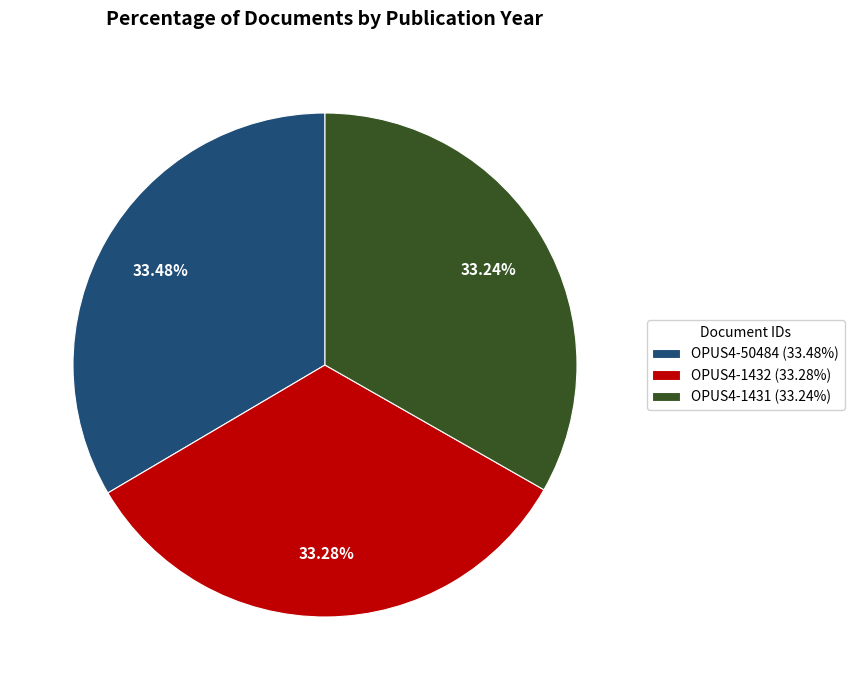

How many segments does this pie chart have?

3